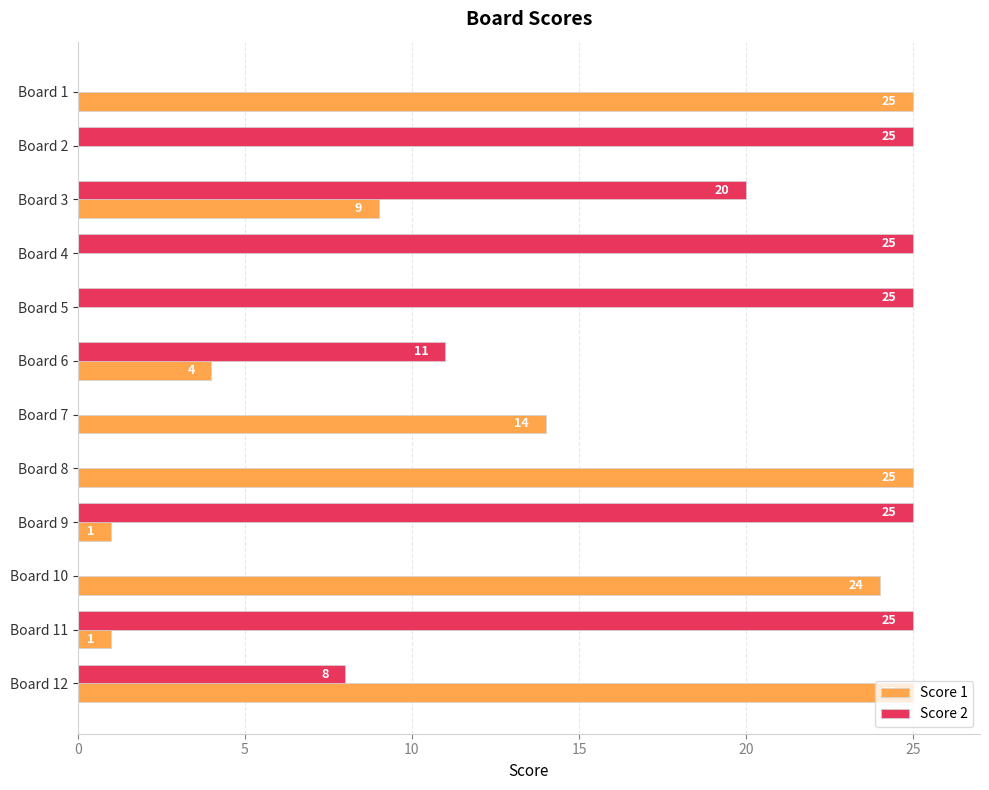

What is the greatest value displayed?

25